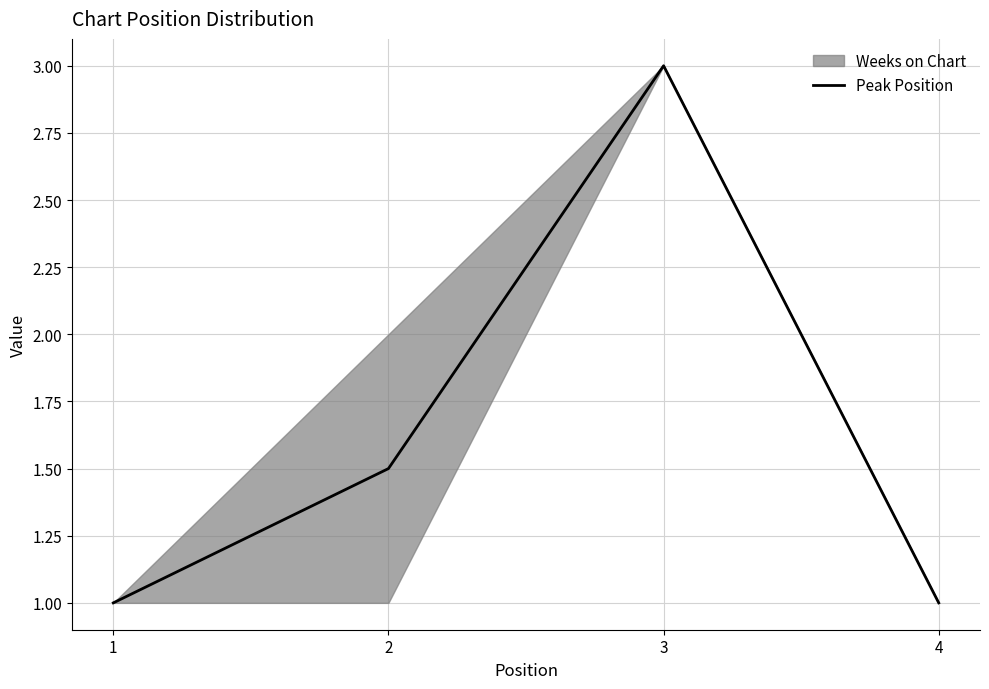

What is the difference between the maximum and minimum values?

2.0